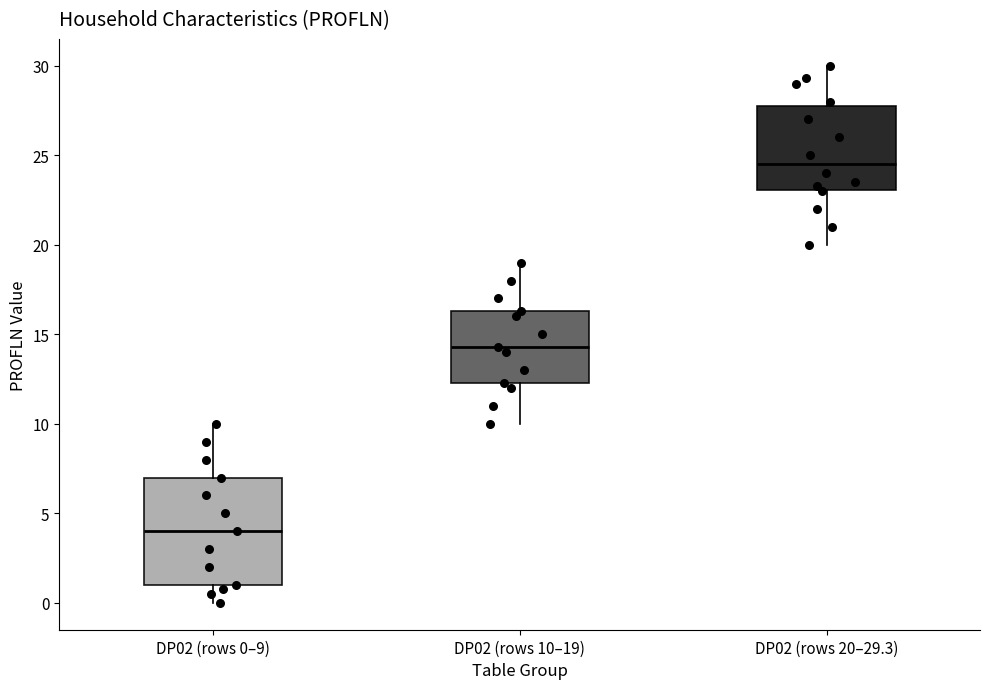

Reading left to right, read every box against the y-axis: the position of its median line, the range the box covers, and the ends of its whiskers. The values are not printed on the chart, so give them approximately, as read against the axis.

DP02 (rows 0–9): median 4.0, box 1.0 to 7.0, whiskers 0.0 to 10.0
DP02 (rows 10–19): median 14.5, box 12.5 to 16.5, whiskers 10.0 to 19.0
DP02 (rows 20–29.3): median 24.5, box 23.0 to 28.0, whiskers 20.0 to 30.0